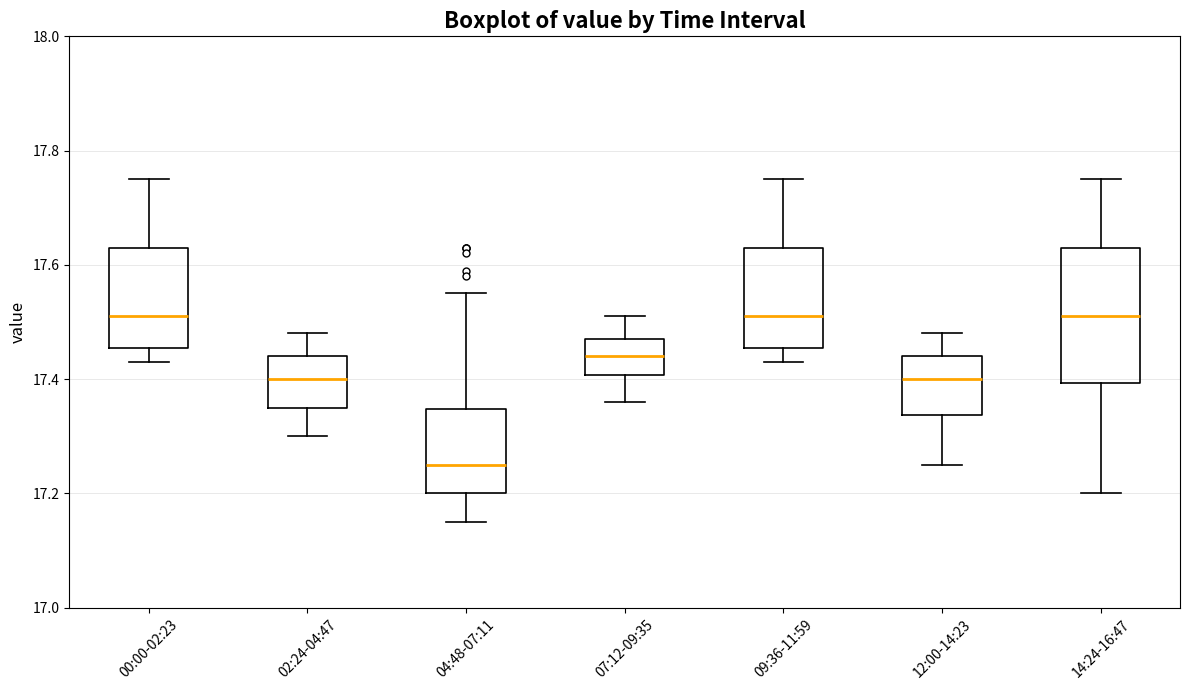

Reading left to right, transcribe this box plot: for each box, give where its median line is, the range the box spans, and where its two whiskers end, as read against the y-axis. The values are not printed on the chart, so give them approximately, as read against the axis.

00:00-02:23: median 17.52, box 17.46 to 17.64, whiskers 17.44 to 17.76
02:24-04:47: median 17.40, box 17.36 to 17.44, whiskers 17.30 to 17.48
04:48-07:11: median 17.26, box 17.20 to 17.34, whiskers 17.16 to 17.56
07:12-09:35: median 17.44, box 17.40 to 17.48, whiskers 17.36 to 17.52
09:36-11:59: median 17.52, box 17.46 to 17.64, whiskers 17.44 to 17.76
12:00-14:23: median 17.40, box 17.34 to 17.44, whiskers 17.26 to 17.48
14:24-16:47: median 17.52, box 17.40 to 17.64, whiskers 17.20 to 17.76